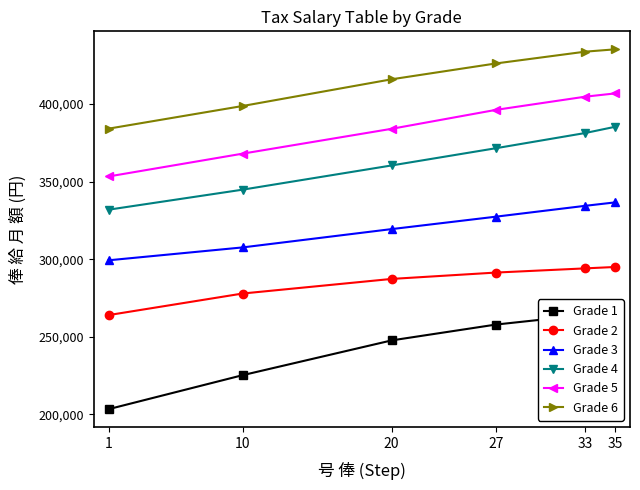

What is the spread (max minus min) of values at 27?

168200